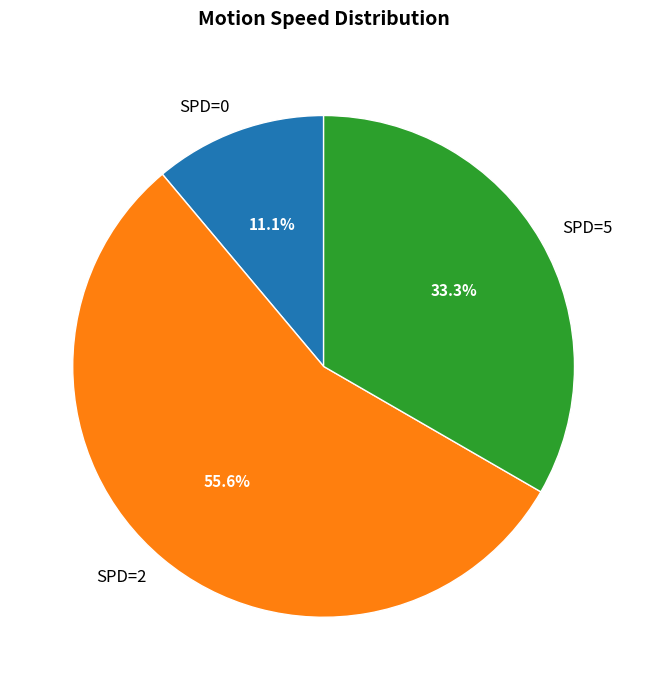

Which category accounts for the majority?

SPD=2